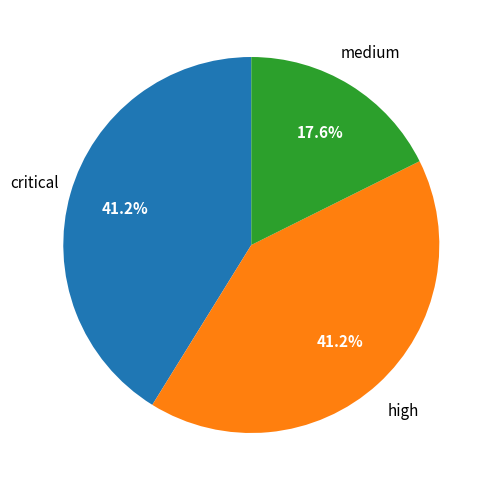

Which category has the smallest portion of the pie?

medium